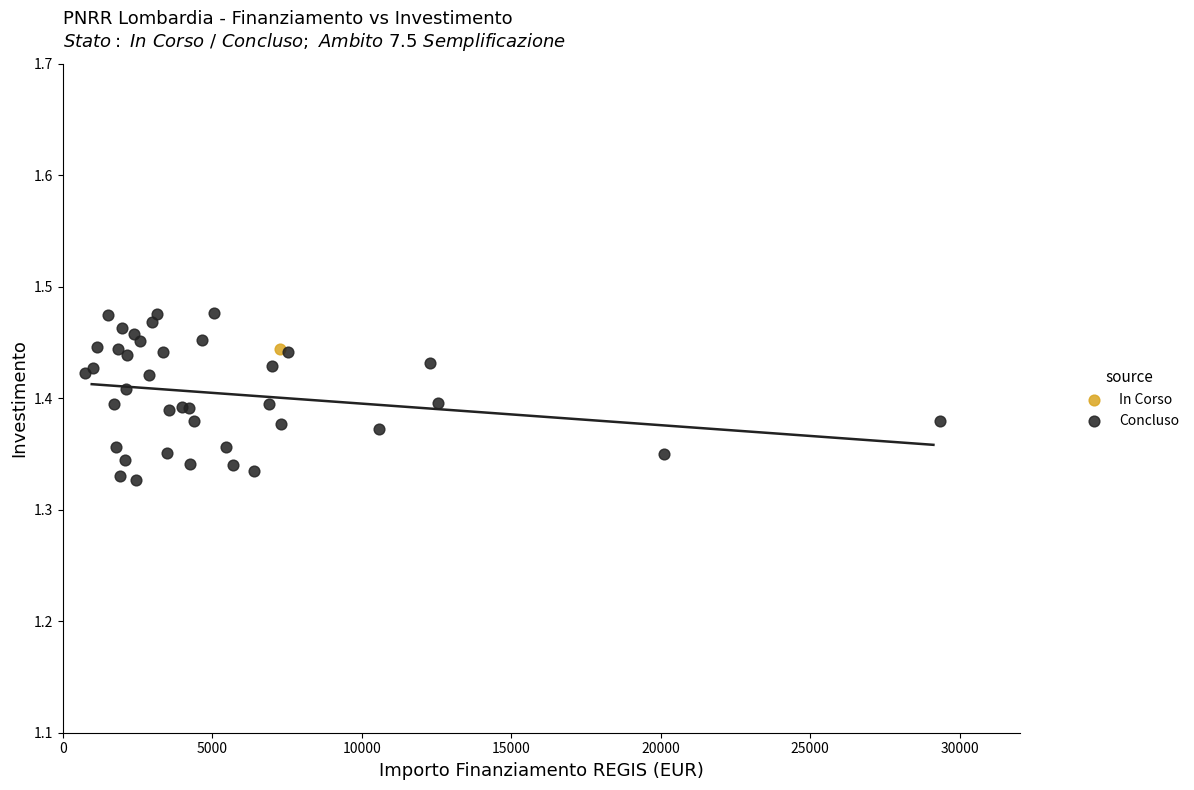

What are all the series names shown in the legend?

In Corso, Concluso